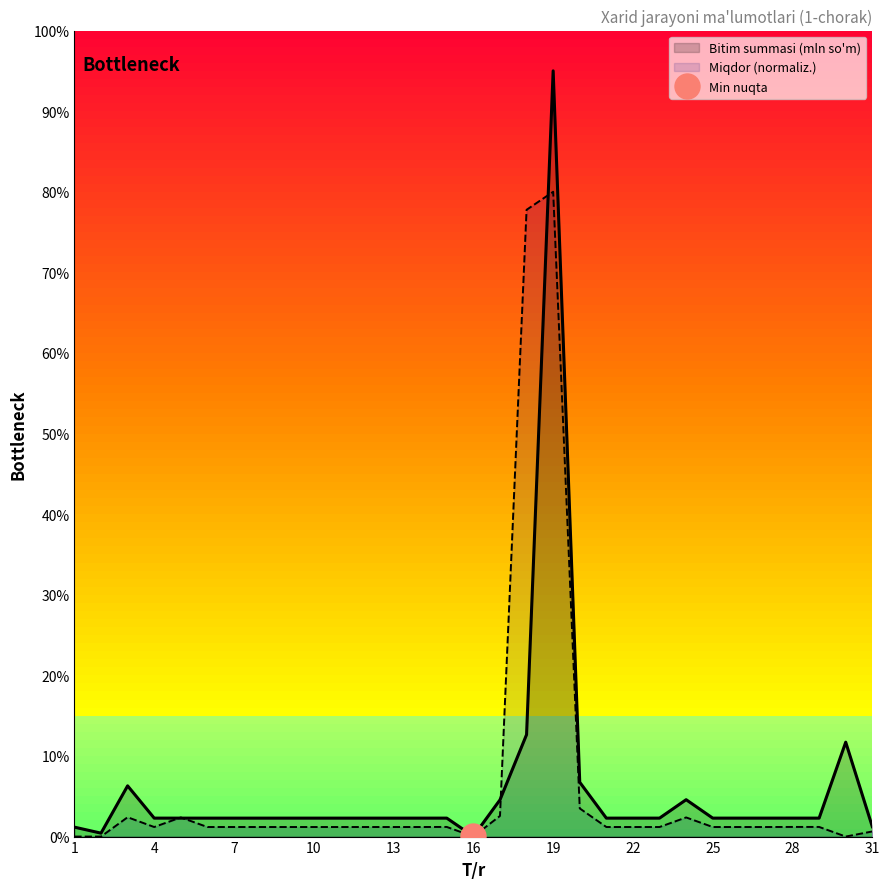

What is the value of the Bitim summasi (mln so'm) point at the 30th from the left?

11.7